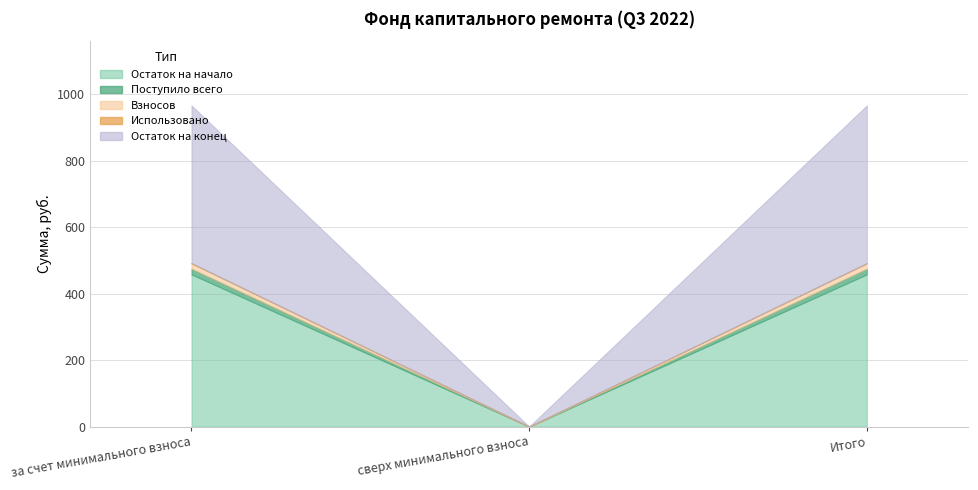

Does the chart display data point markers on the line(s)?

No